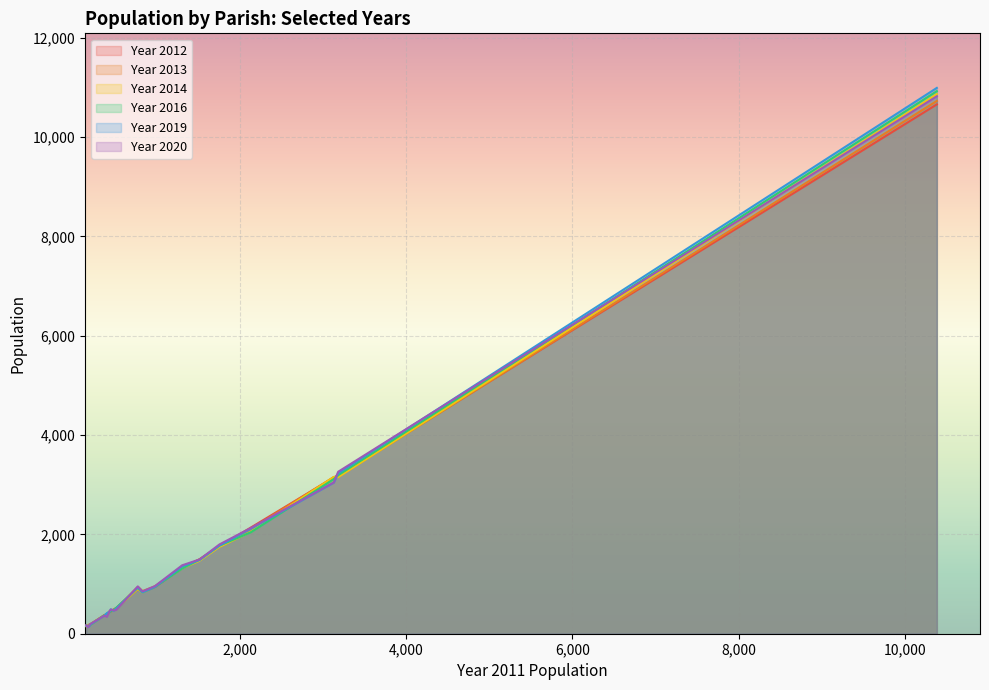

How many distinct data groups are displayed?

6